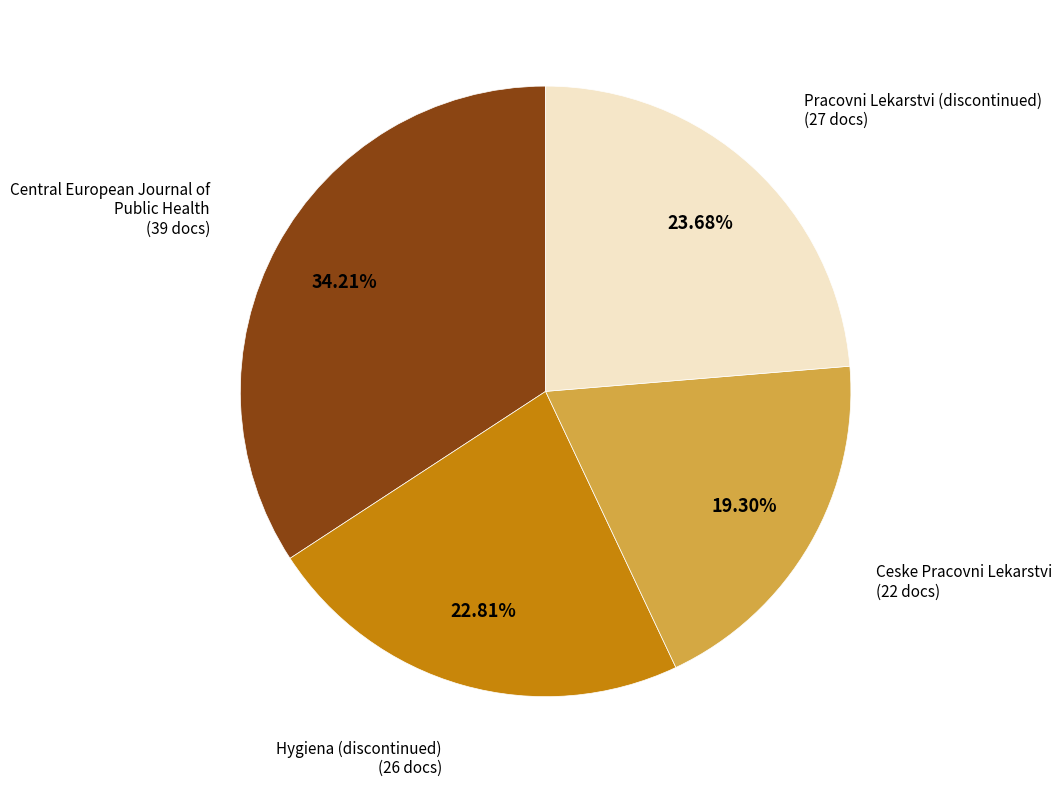

Does Ceske Pracovni Lekarstvi (22 docs) account for over 50% of the chart?

No